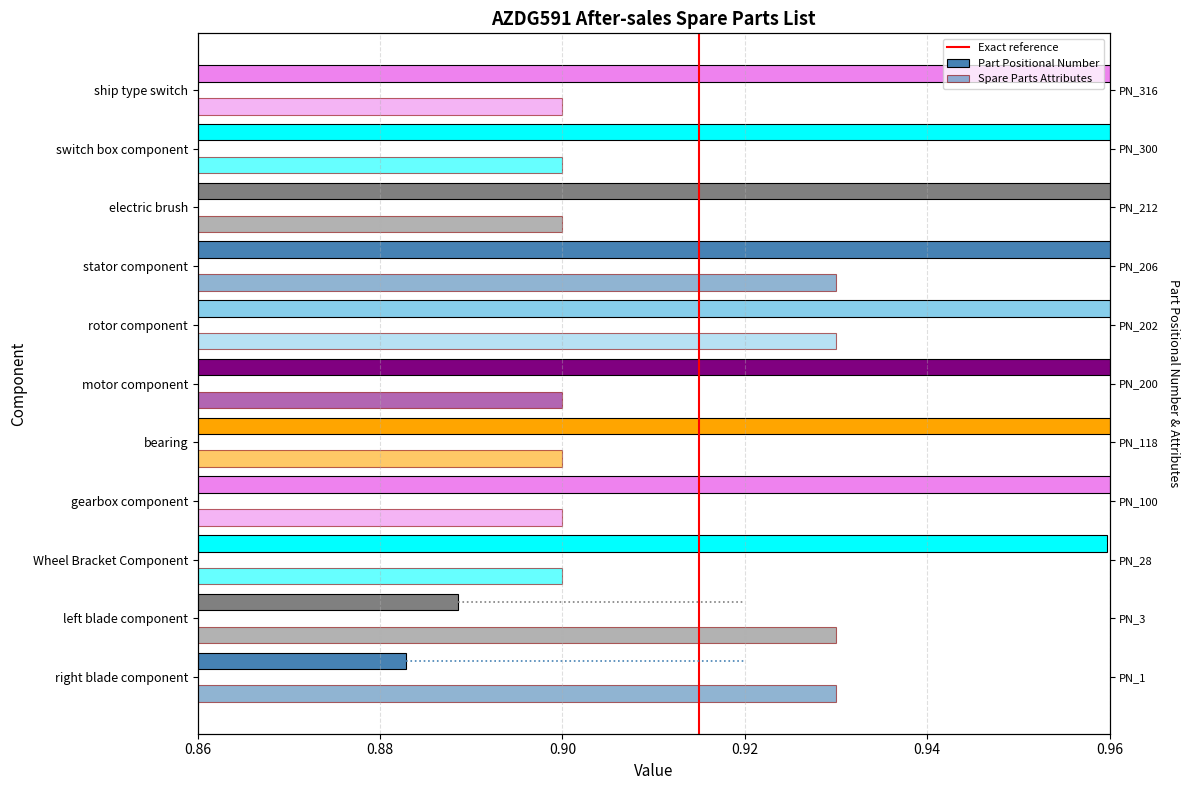

What are all the series names shown in the legend?

Part Positional Number, Spare Parts Attributes